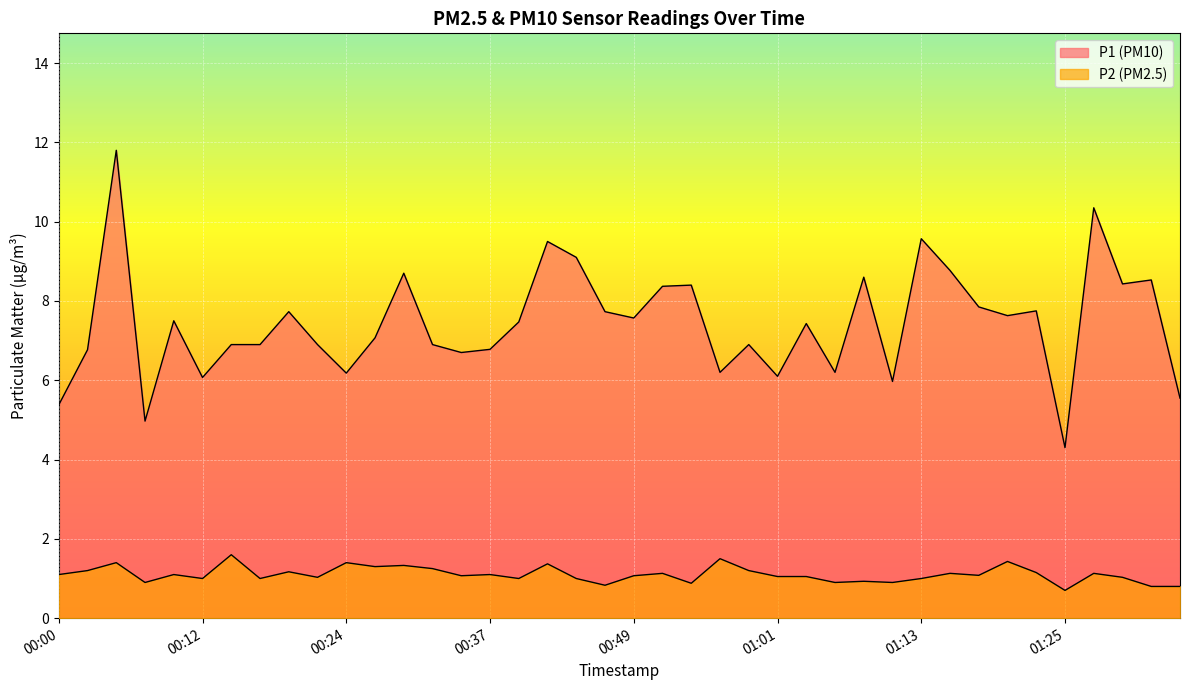

True or false: P1 and P2 cross at least once.

False